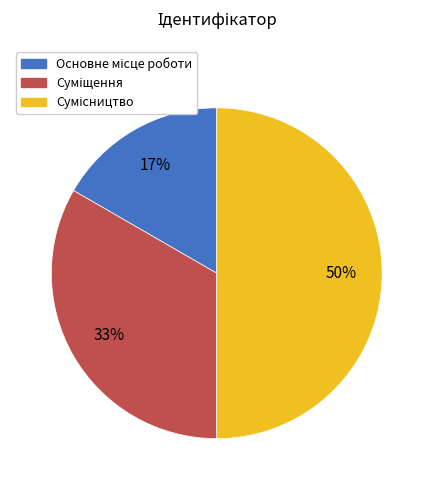

How many slices are in this pie chart?

3